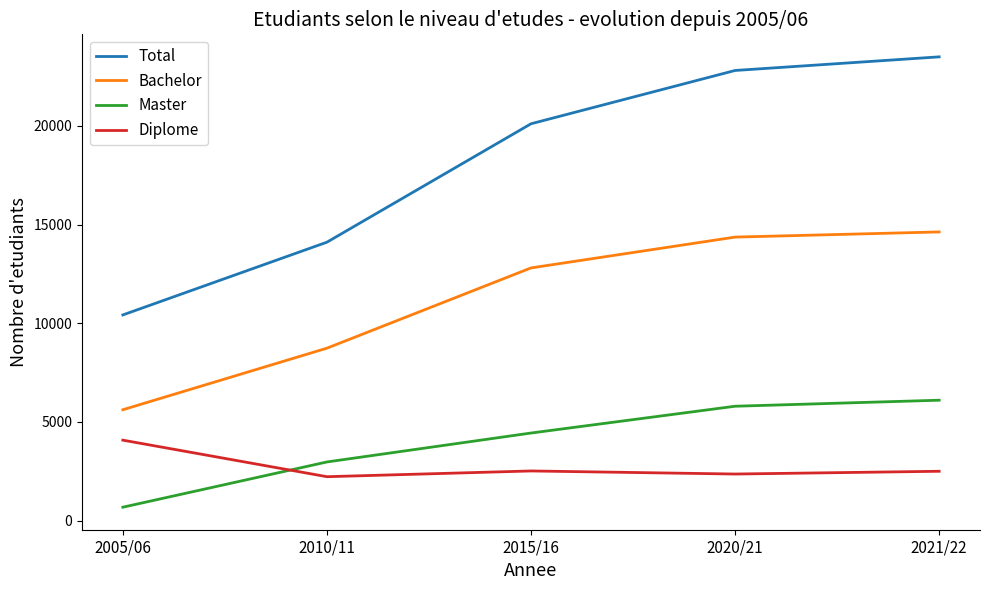

Which series has the widest spread of values?

Total